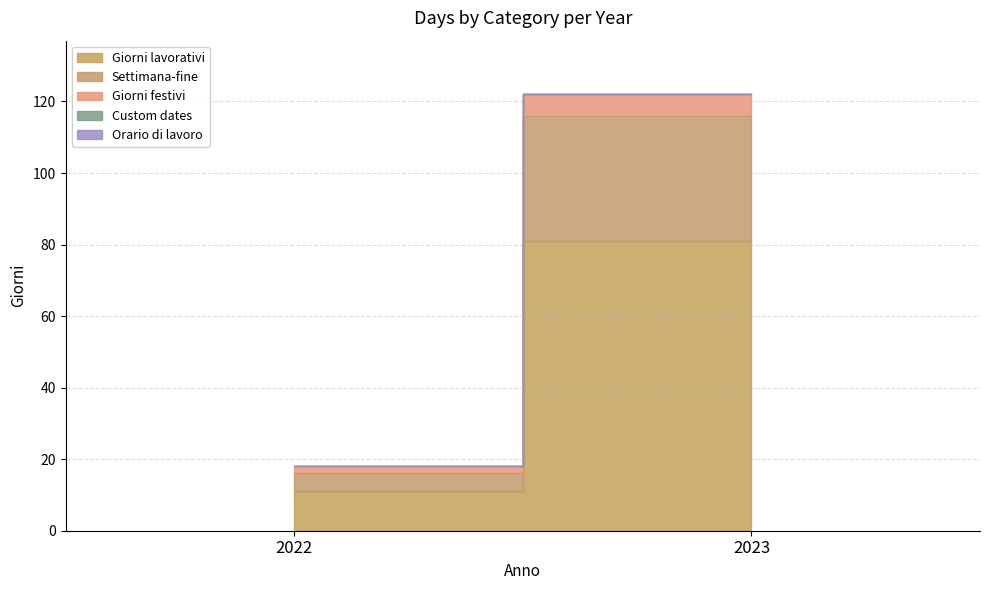

How many categories are shown in the chart?

2